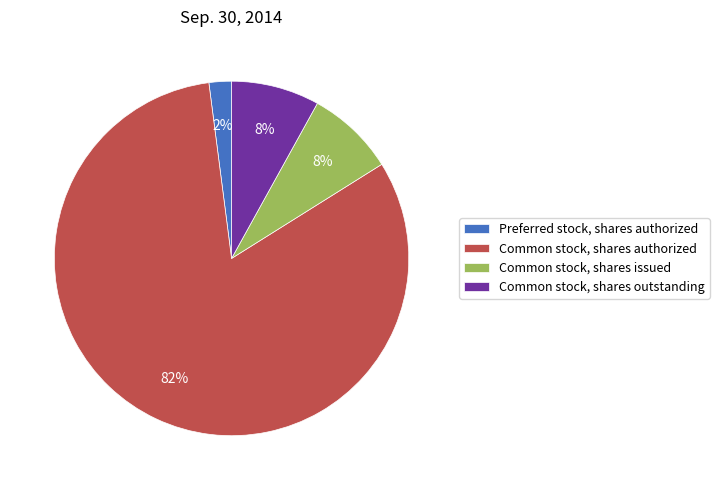

Combined, do Common stock, shares issued and Common stock, shares authorized account for over 50%?

Yes